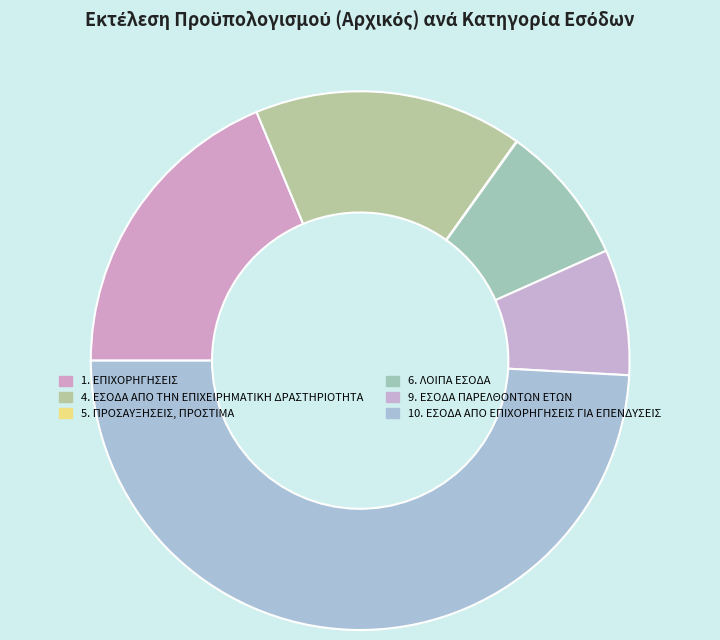

Count the number of slices in the pie.

6